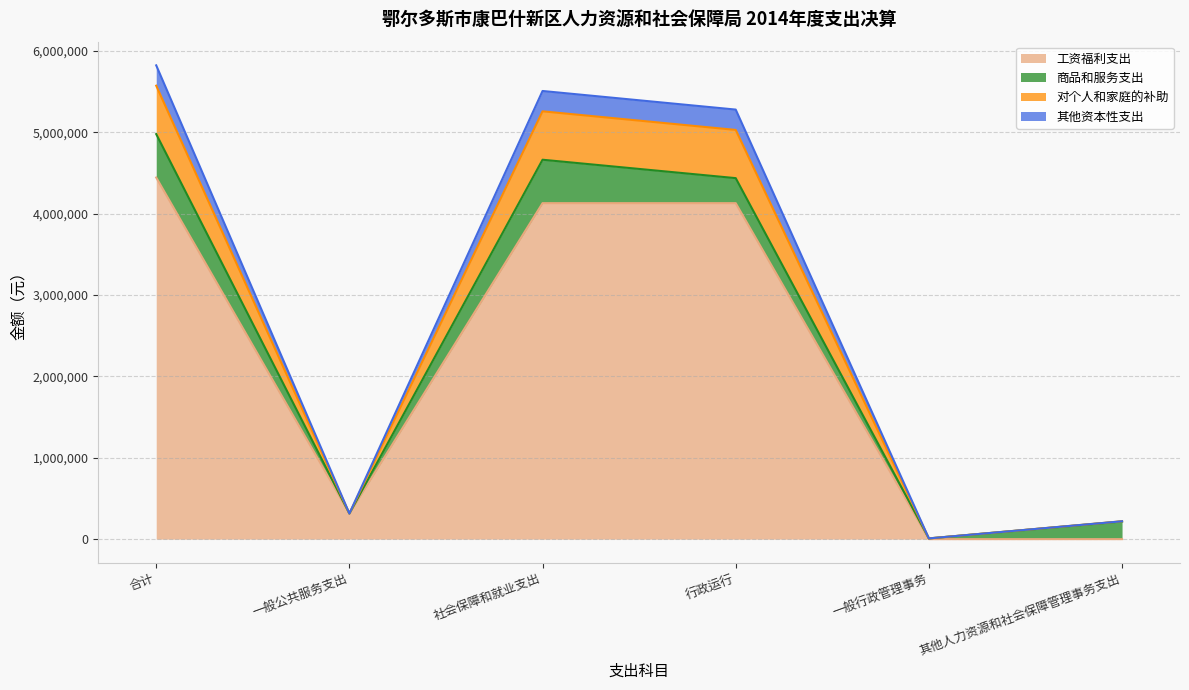

What is the total value across all series at 社会保障和就业支出?

5507519.7